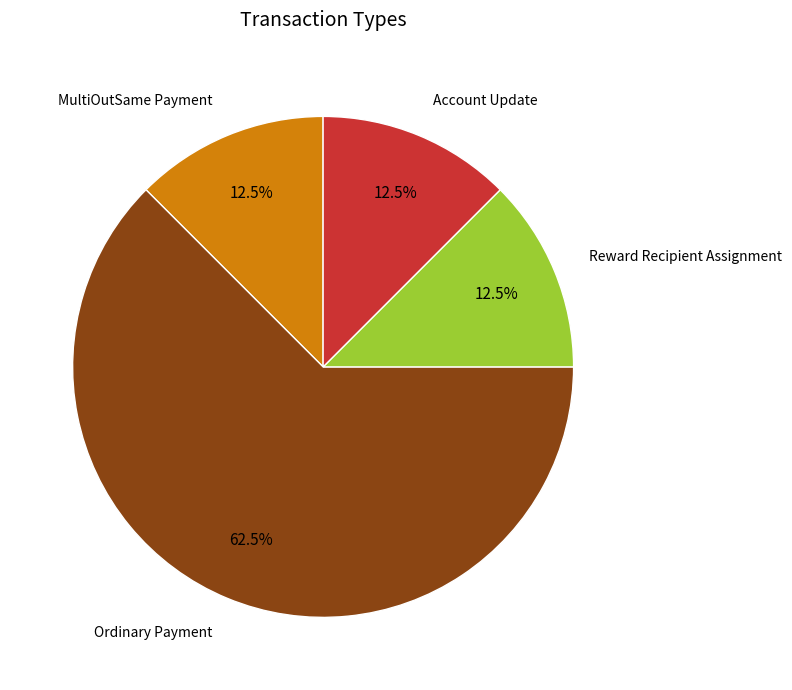

How much of the chart is everything except Account Update?

87.5%